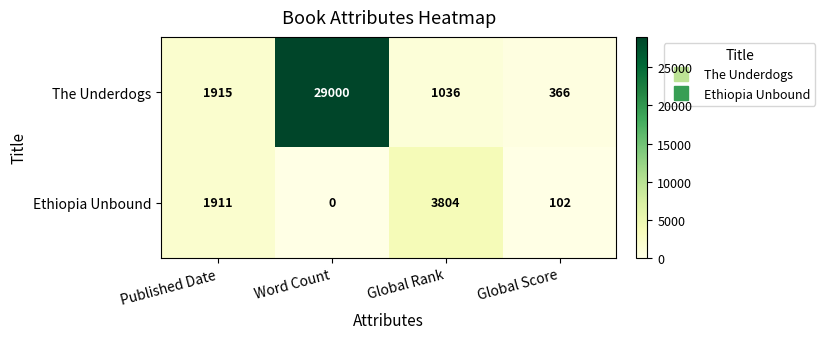

Reading left to right, extract all data points from this chart.

The Underdogs: 1915	29000	1036	366
Ethiopia Unbound: 1911	0	3804	102